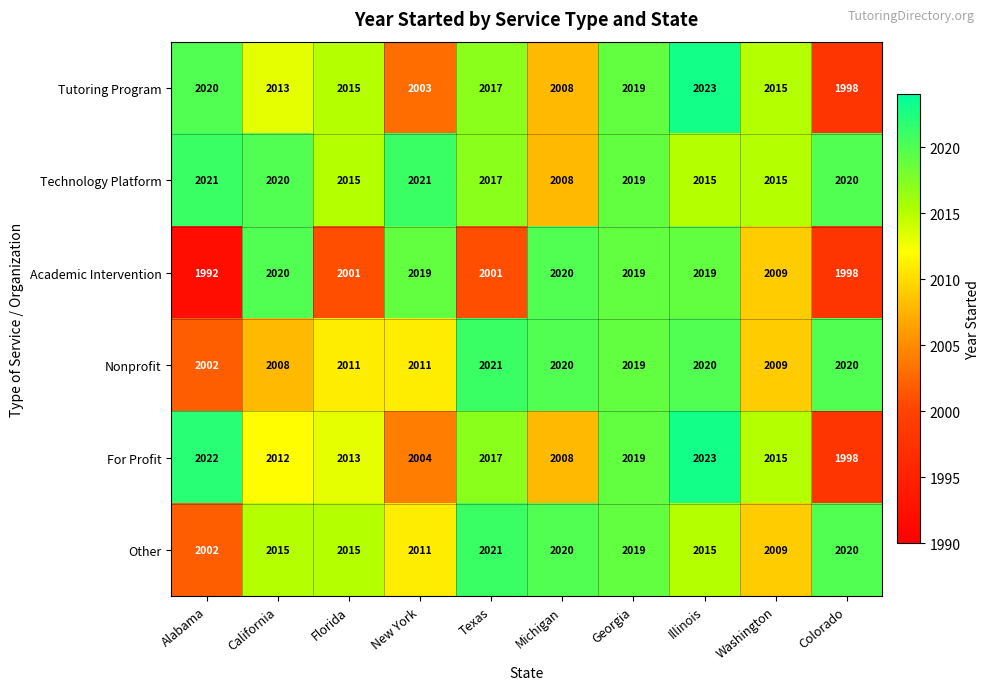

How many data points does each series have?

10